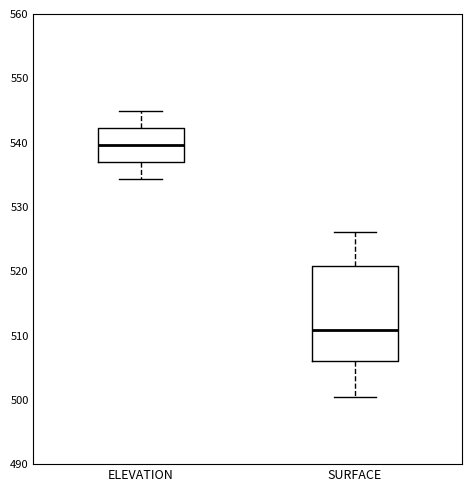

Where does the upper whisker of the box for ELEVATION end on the y-axis? The values are not printed on the chart, so give them approximately, as read against the axis.

545